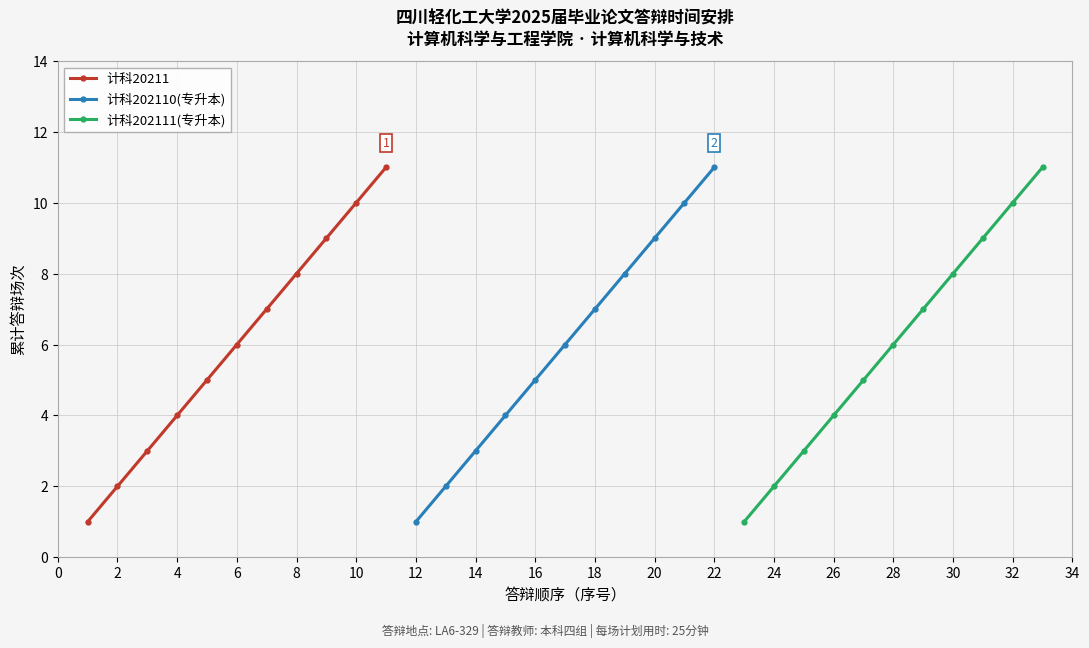

True or false: 计科202111(专升本) and 计科20211 cross at least once.

False